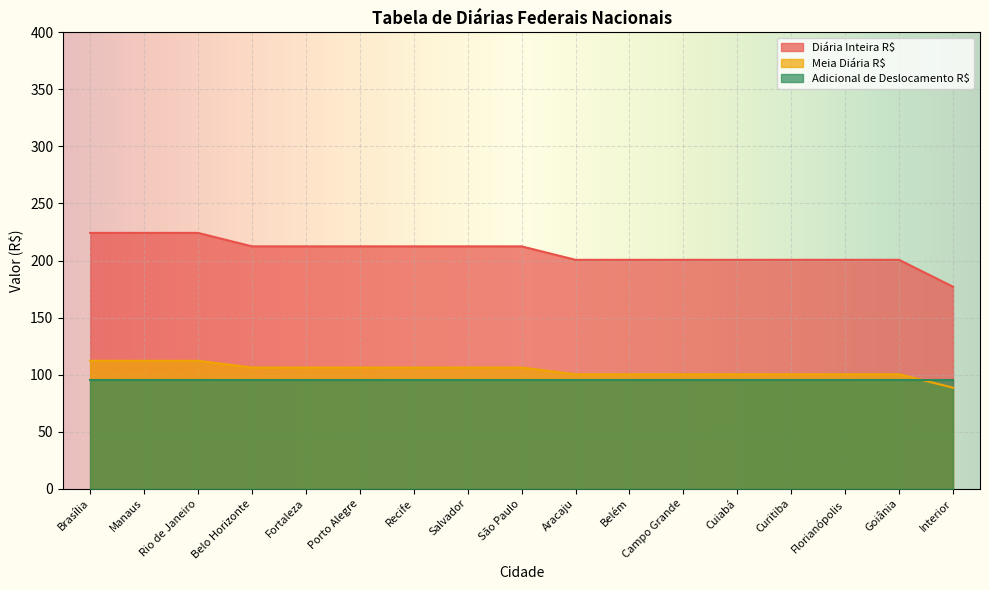

Rank the series by their maximum value, from highest to lowest.

Diária Inteira R$, Meia Diária R$, Adicional de Deslocamento R$